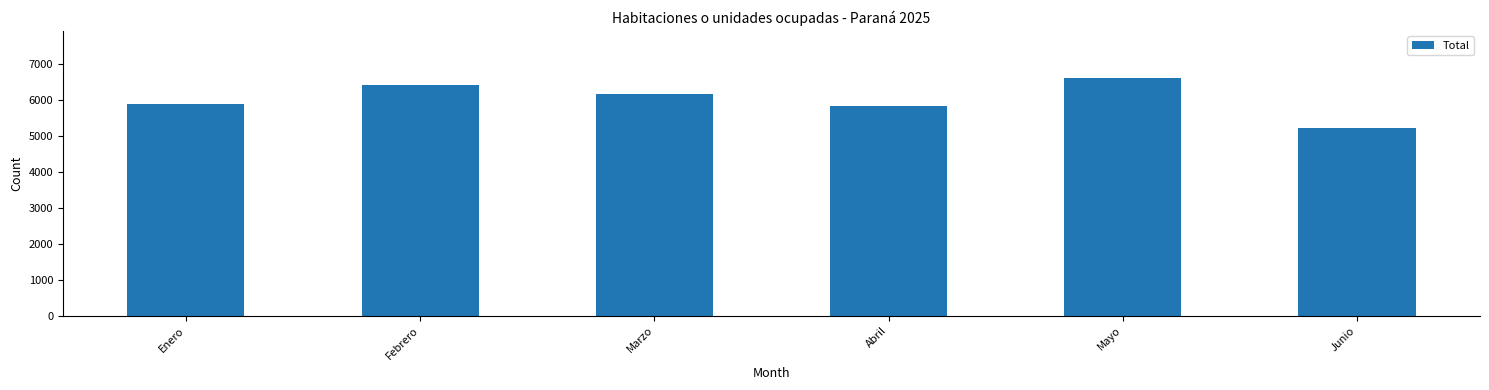

Is it true that the value at Abril is 1212?

False